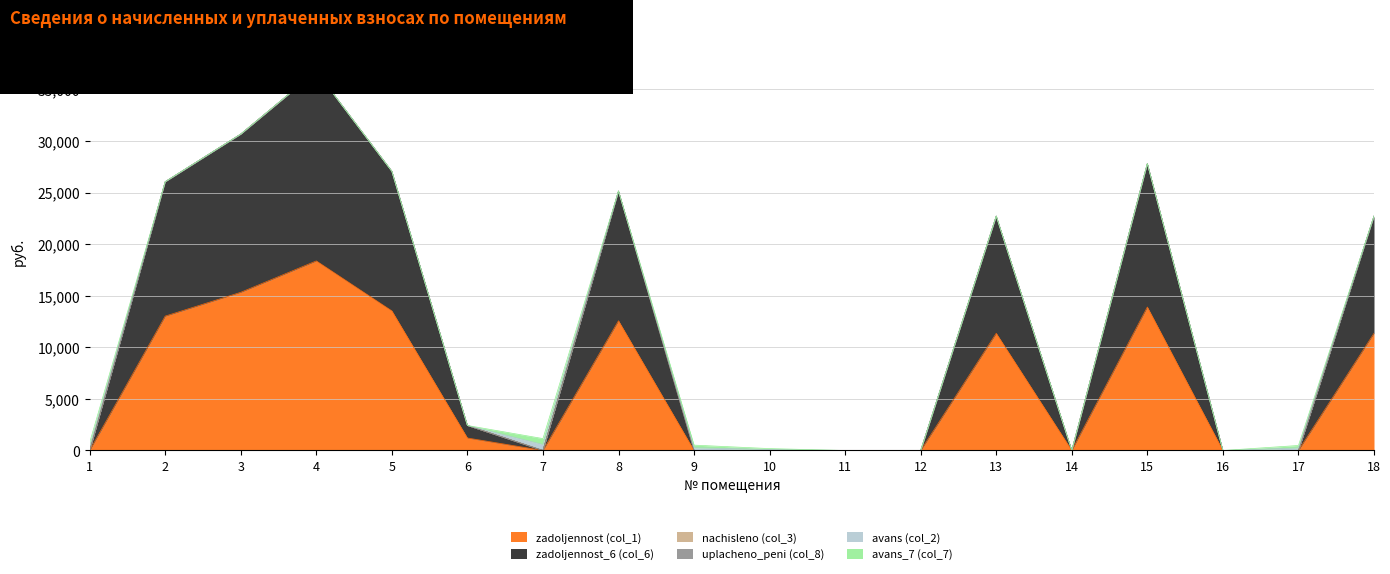

What is the spread (max minus min) of values at 10?

91.9